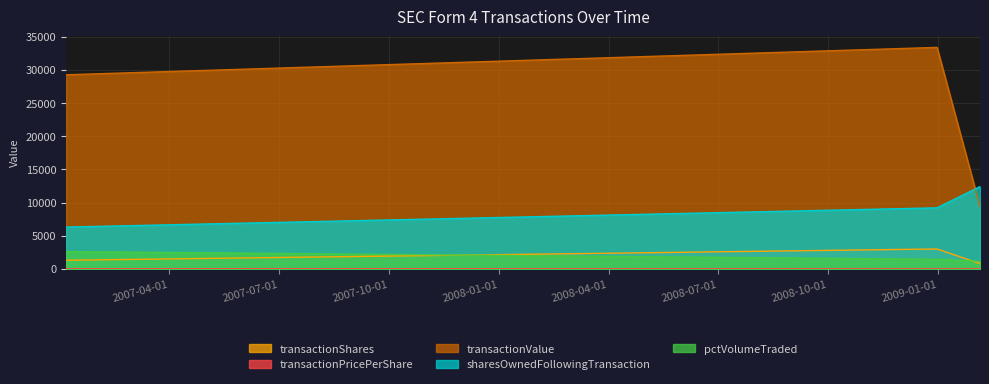

What is the label of the 1st point from the right?

2009-02-04 14:56:29